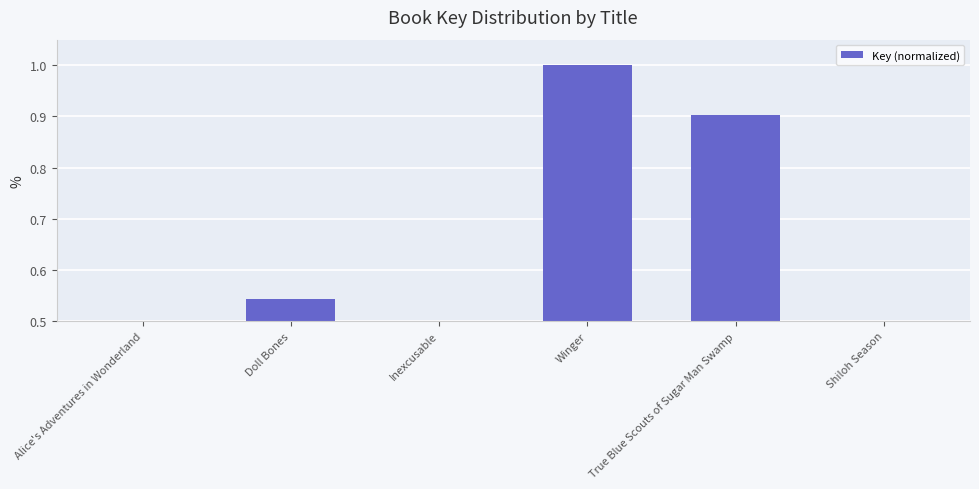

At which label is the value closest to 0?

Shiloh Season